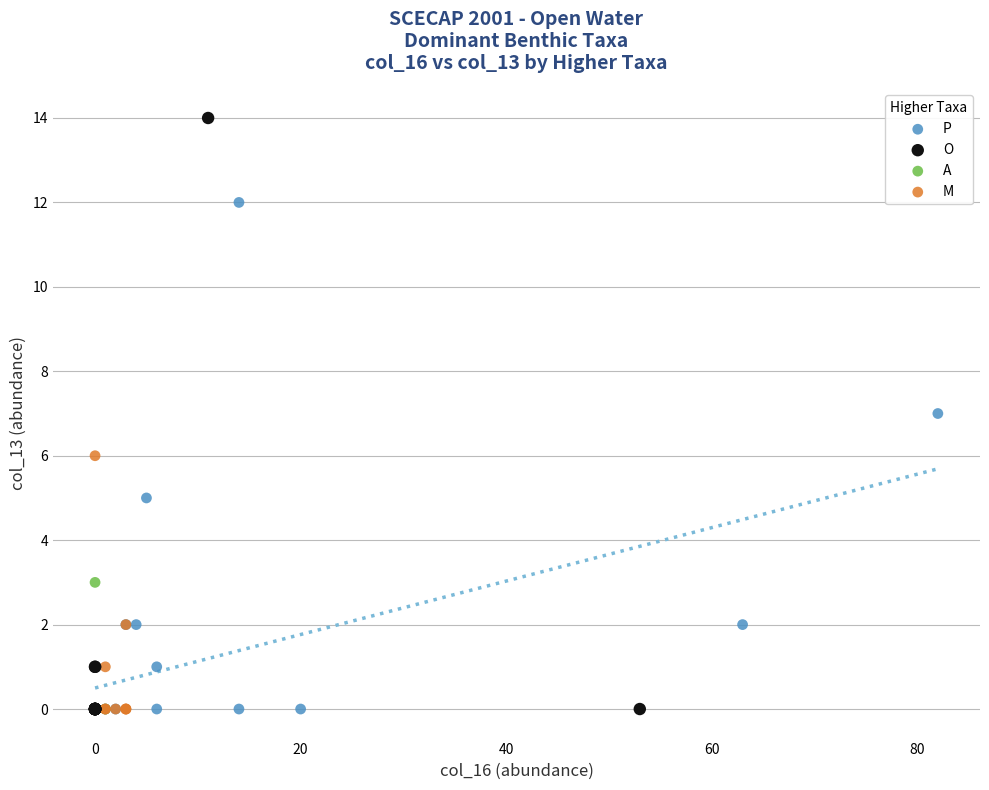

Which series contains the highest Y value?

O